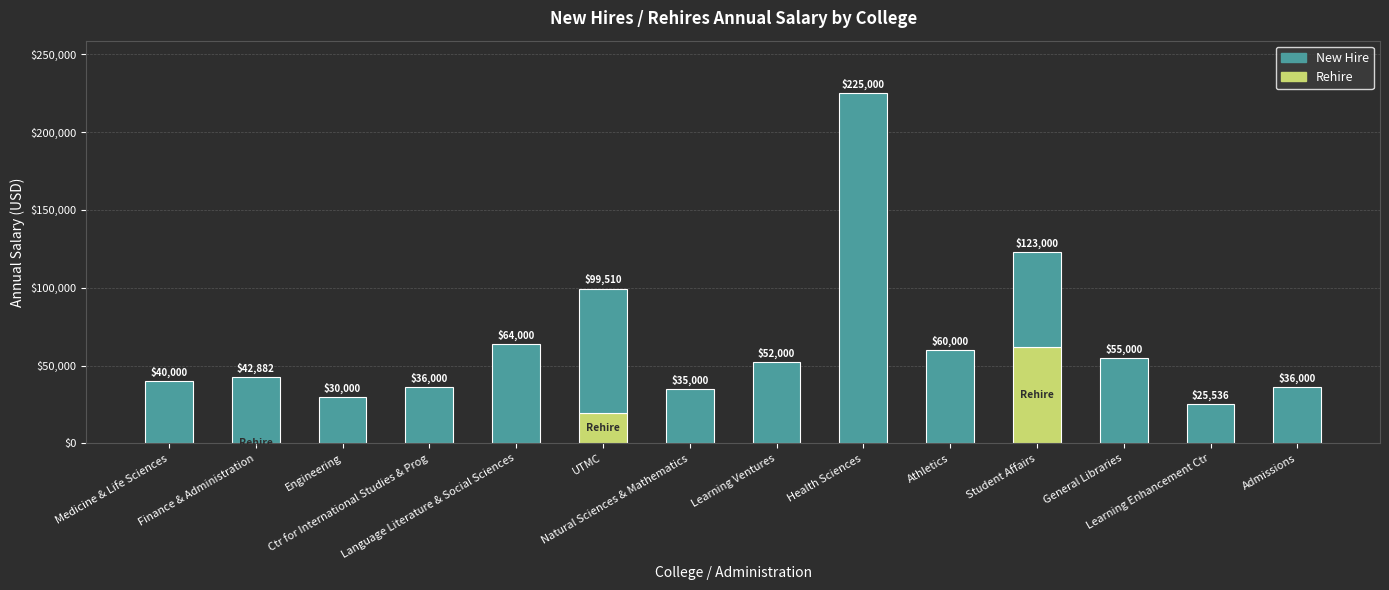

What is the sum of all Rehire values?

81552